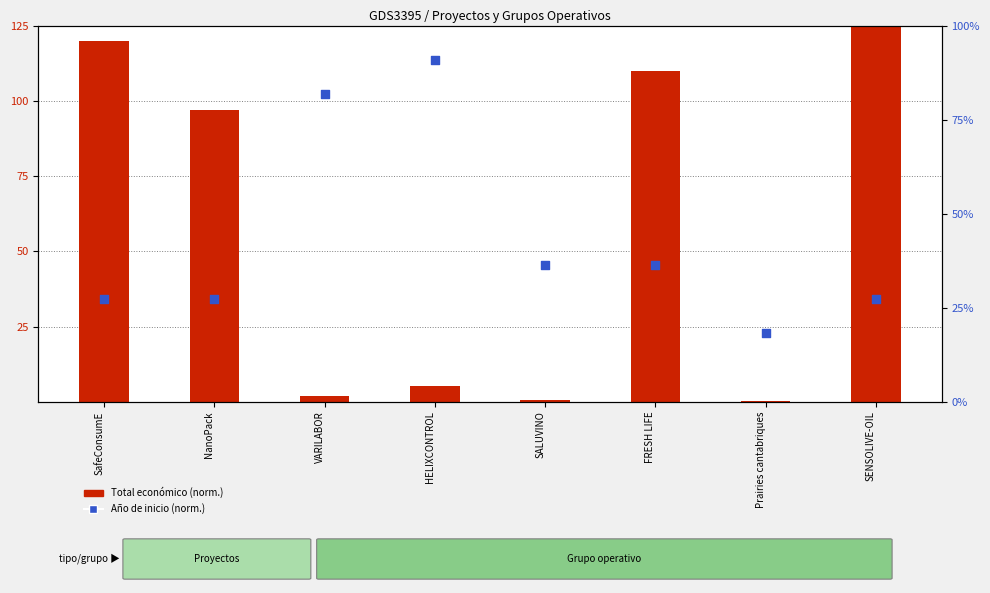

What are all the series names shown in the legend?

Total económico (normalizado), Año de inicio (norm.)